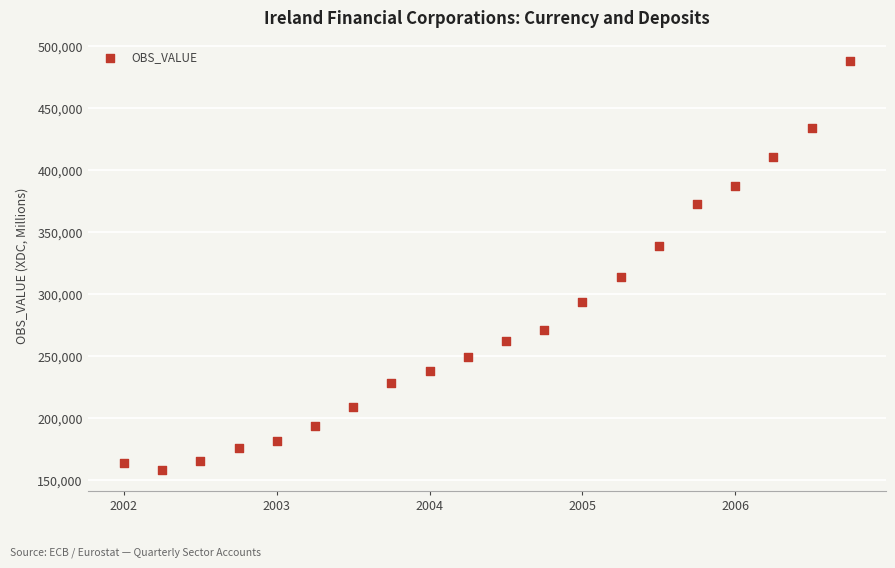

What is the range of Y values (max minus min)?

330434